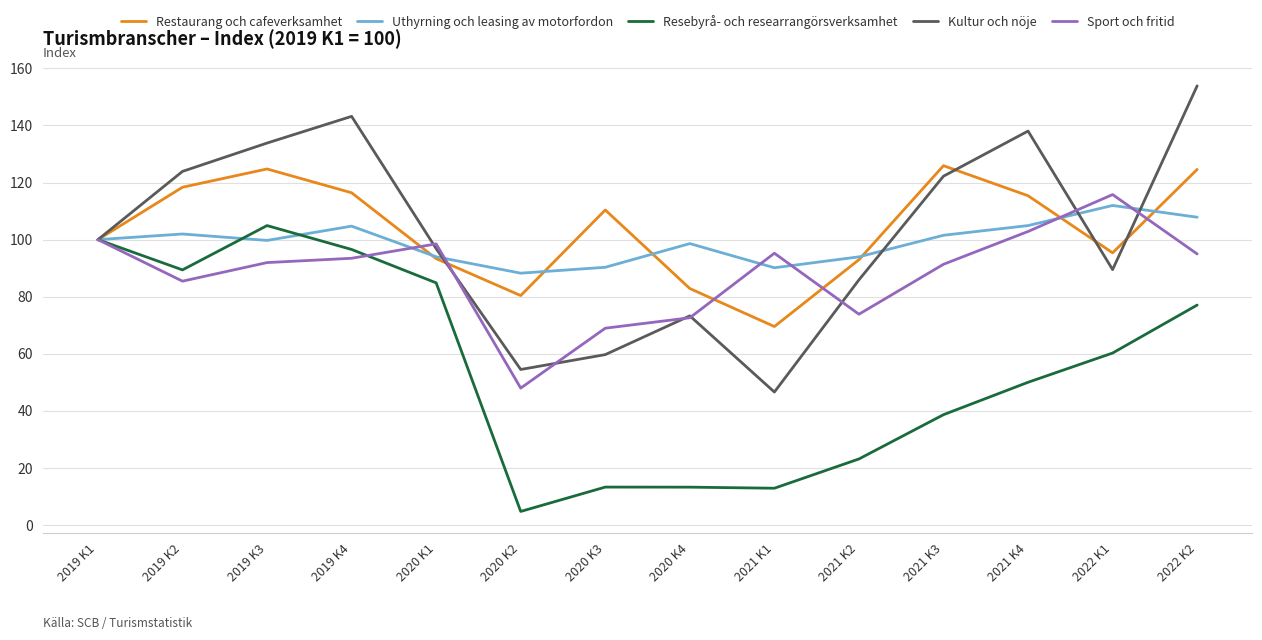

What is the difference between the highest and lowest values at 2019 K2?

38.4